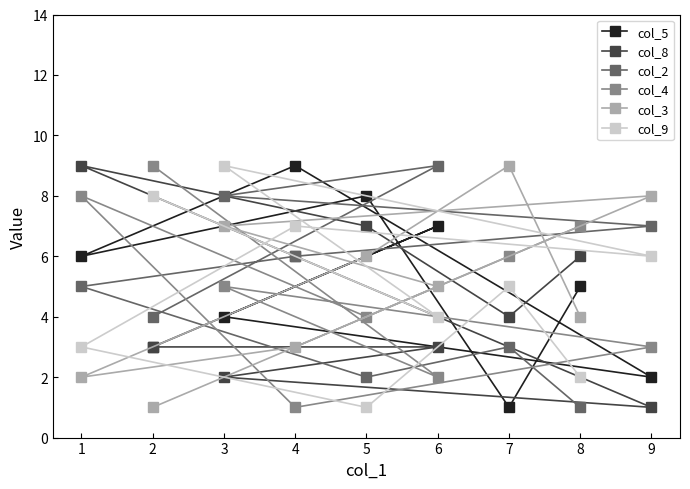

True or false: col_4 and col_9 cross at least once.

True